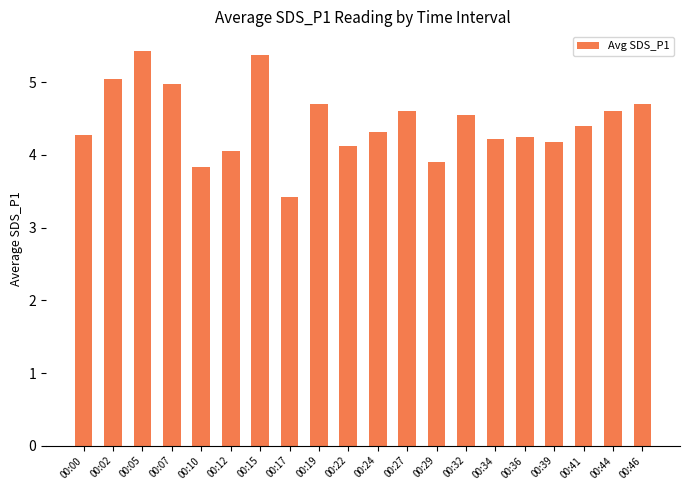

What is the greatest value displayed?

5.4